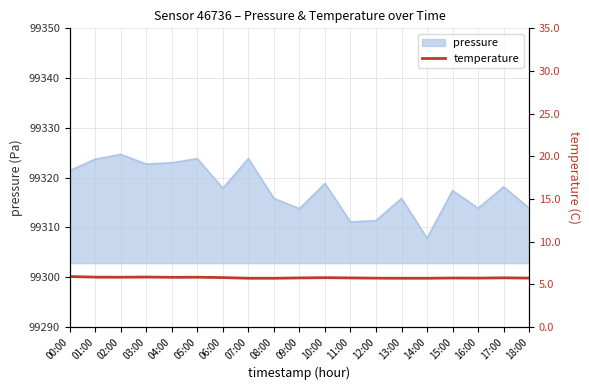

At which category does the chart reach its minimum across all series?

07:00